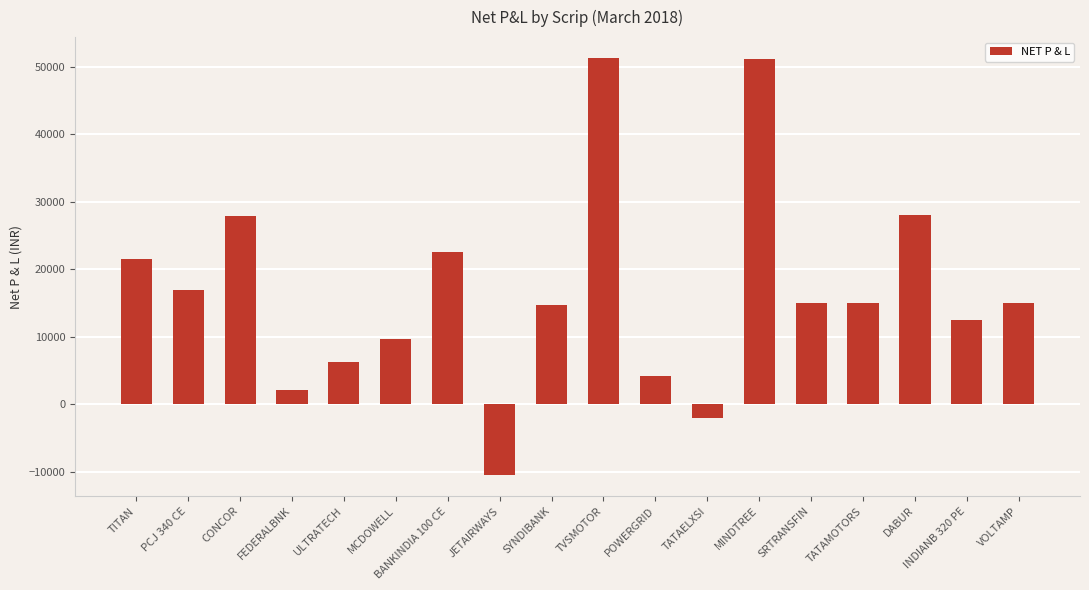

What is the sum of all values?

301426.3